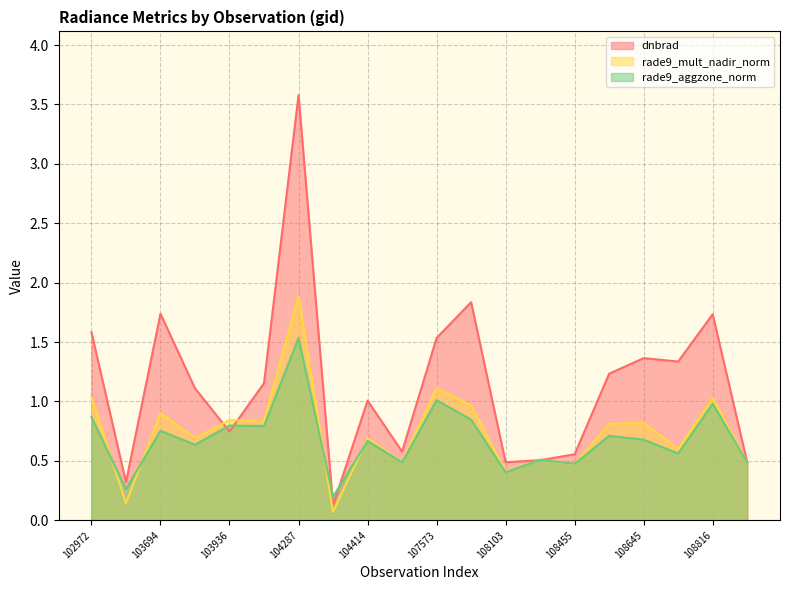

After their last crossing, which series has the higher values: dnbrad or rade9_aggzone_norm?

rade9_aggzone_norm